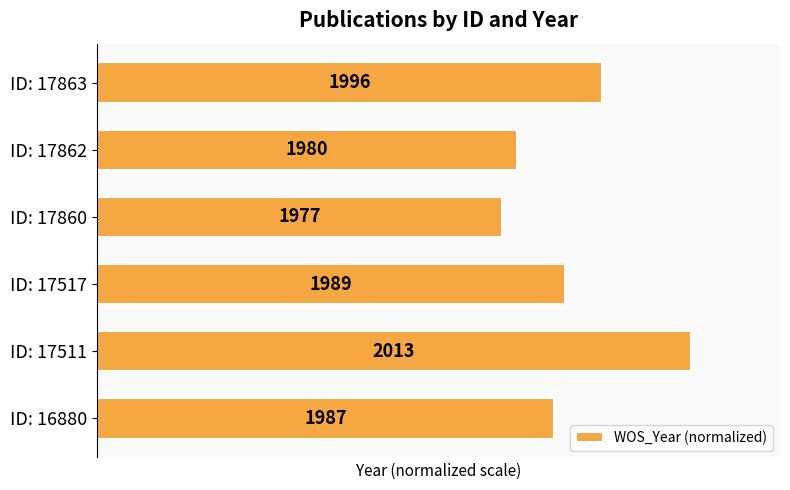

What is the sum of all values?

479.6